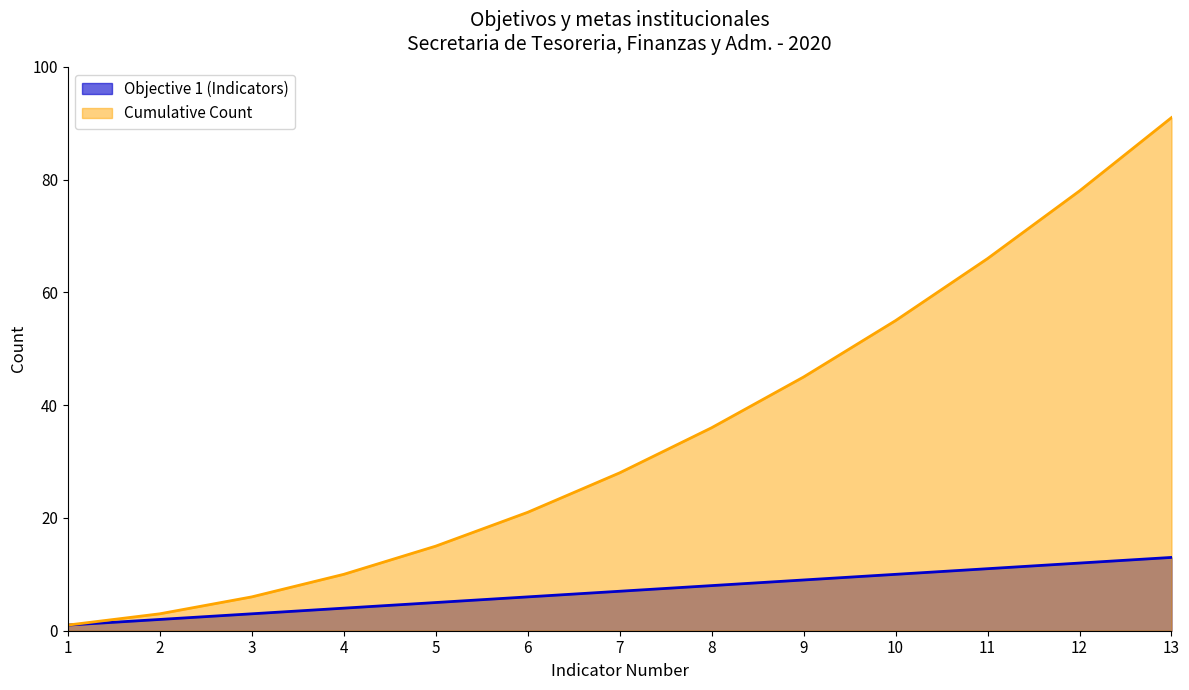

How many series are shown in this chart?

2